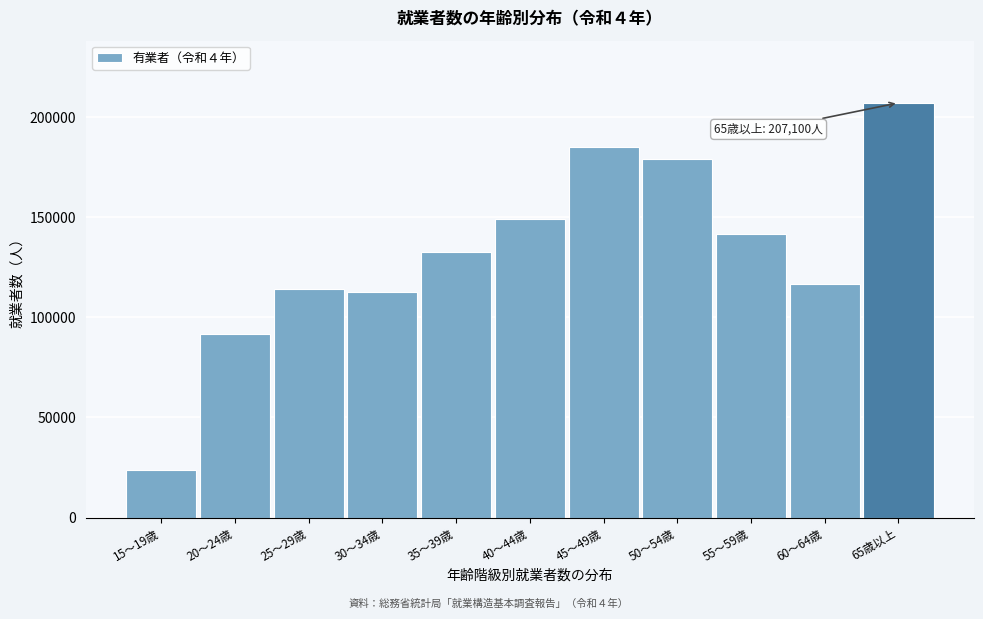

Reading right to left, extract all data points from this chart.

207100	116700	141600	178900	185000	148900	132400	112800	114200	91700	23900